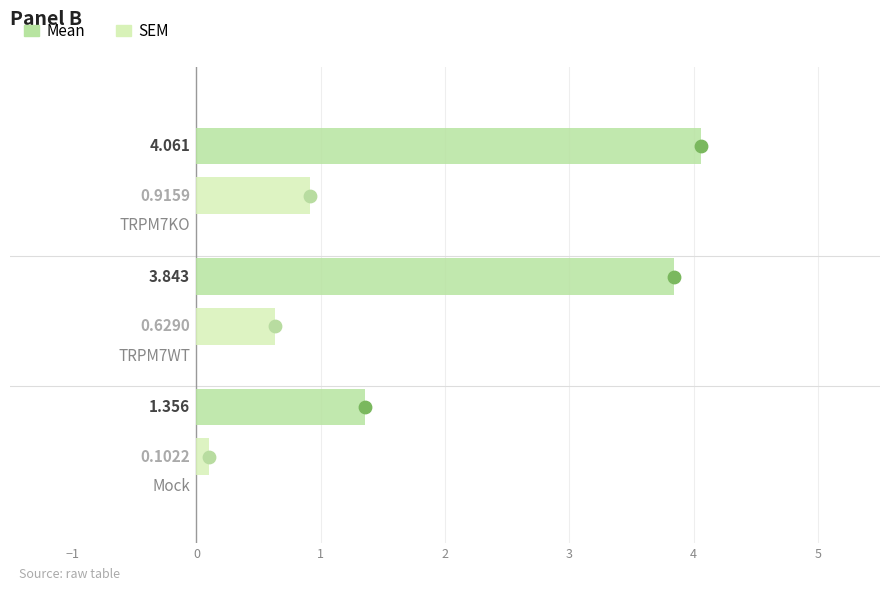

What is the total value across all series at TRPM7KO?

5.0